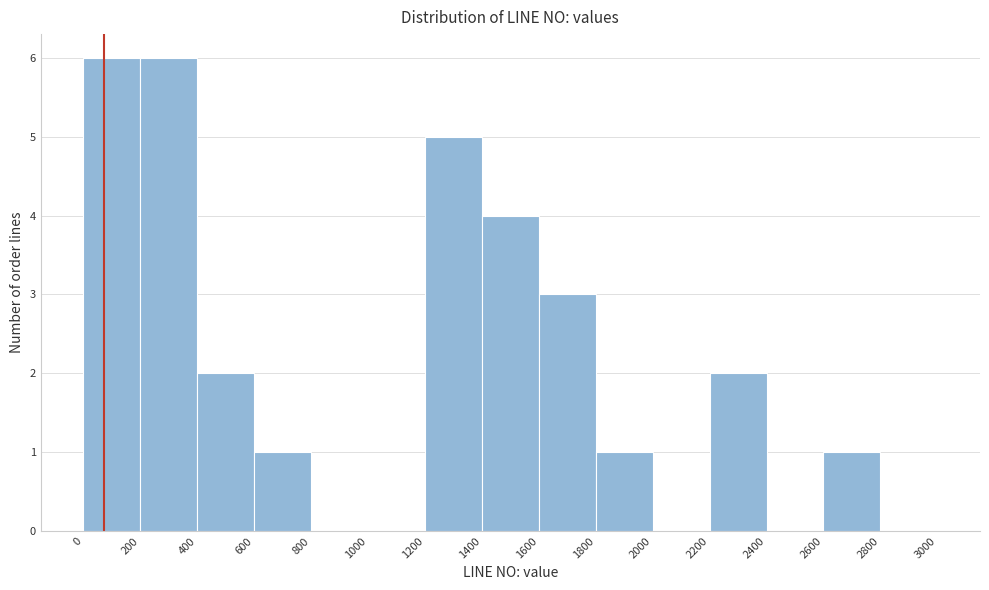

How tall is the bar that spans 2200 to 2400 on the x-axis? The values are not printed on the chart, so give them approximately, as read against the axis.

2